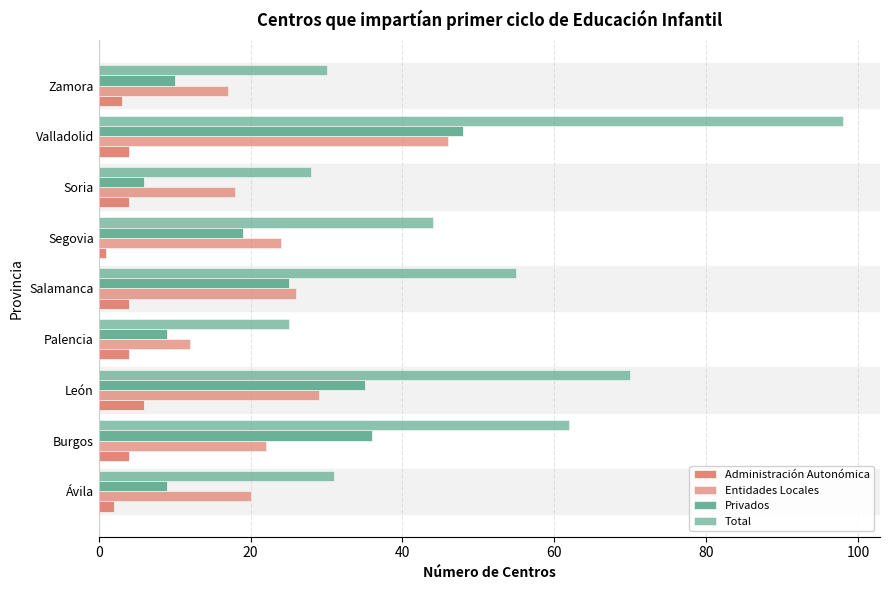

How many Administración Autonómica values are between 3 and 4?

6